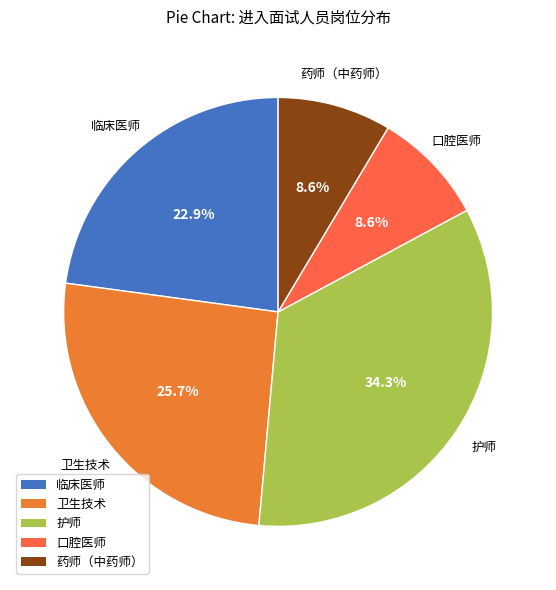

How much of the chart is everything except 卫生技术?

74.3%